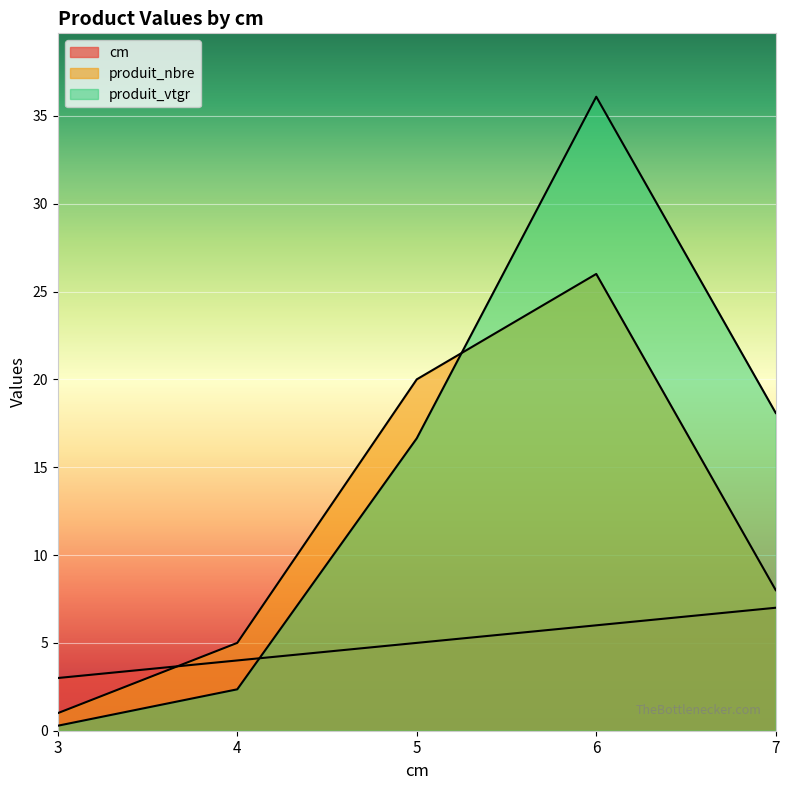

Reading left to right, extract all data points from this chart.

cm: 3.0	4.0	5.0	6.0	7.0
produit_nbre: 1.0	5.0	20.0	26.0	8.0
produit_vtgr: 0.3	2.4	16.6	36.1	18.1